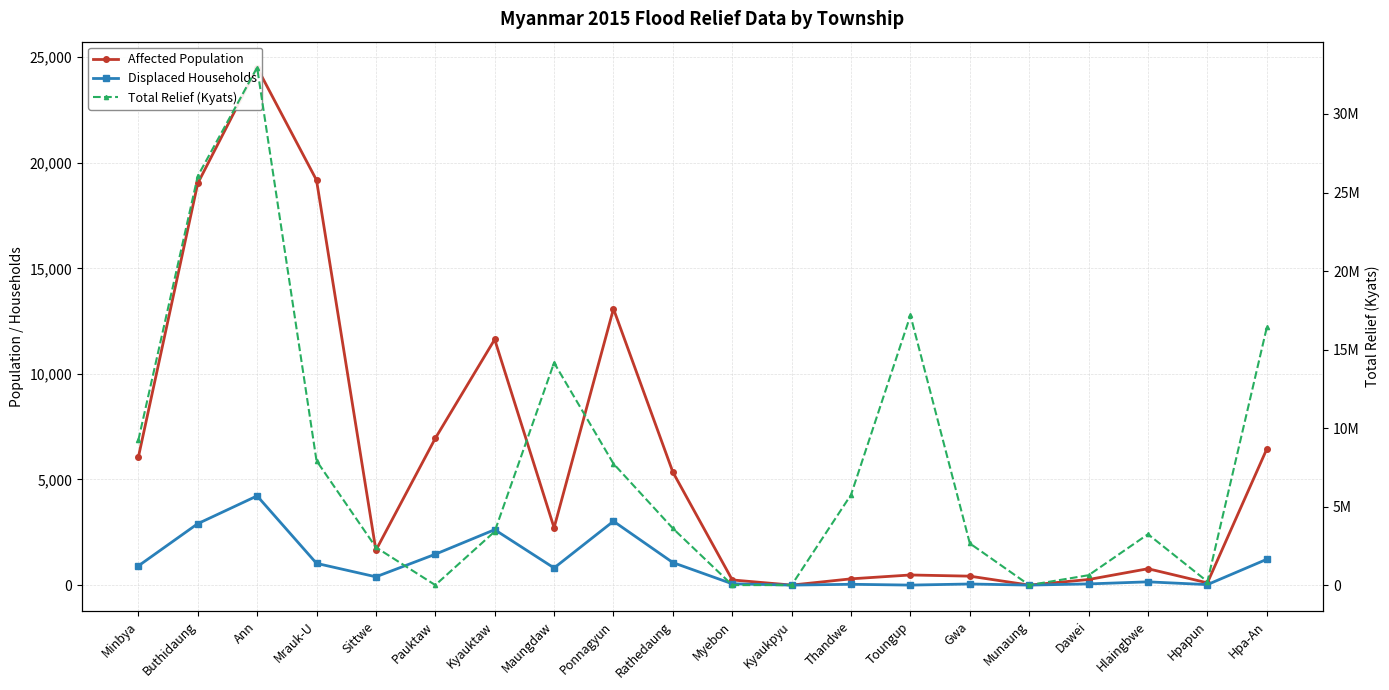

What value does the Affected Population series have at Gwa, to the nearest 50?

400